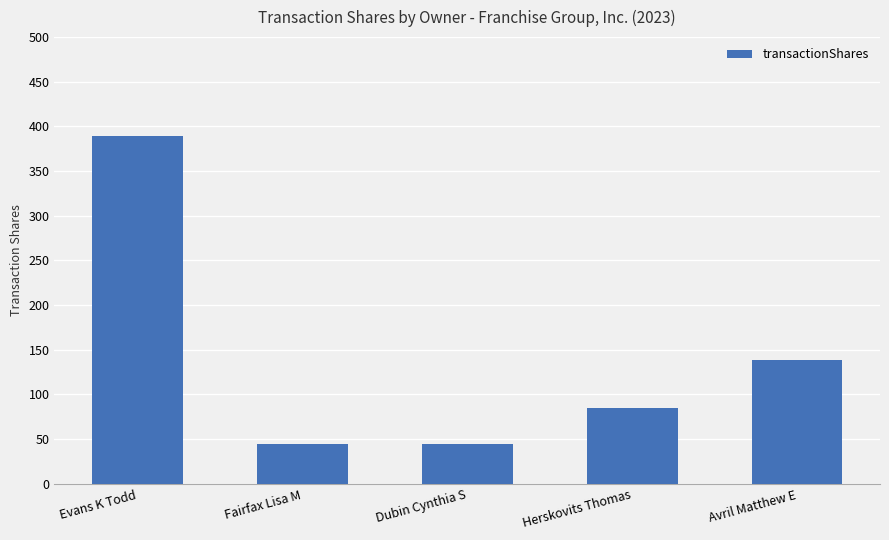

Does the chart contain any negative values?

No